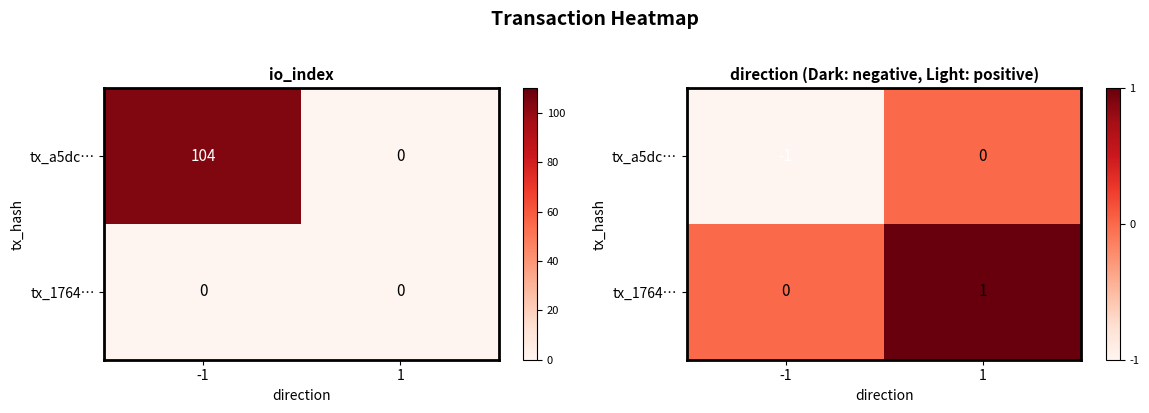

Is the value of tx_1764… at -1 greater than the value of tx_a5dc… at 1?

No